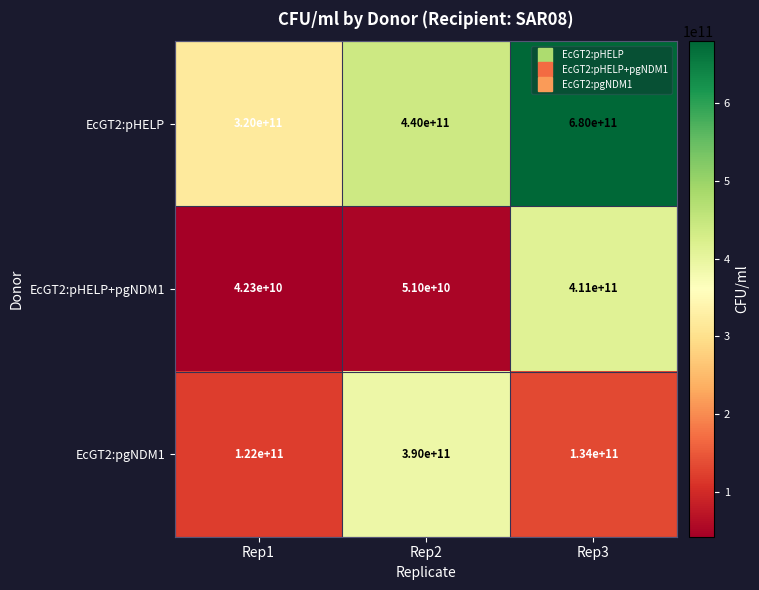

What is the total value across all series at Rep2?

881000000000